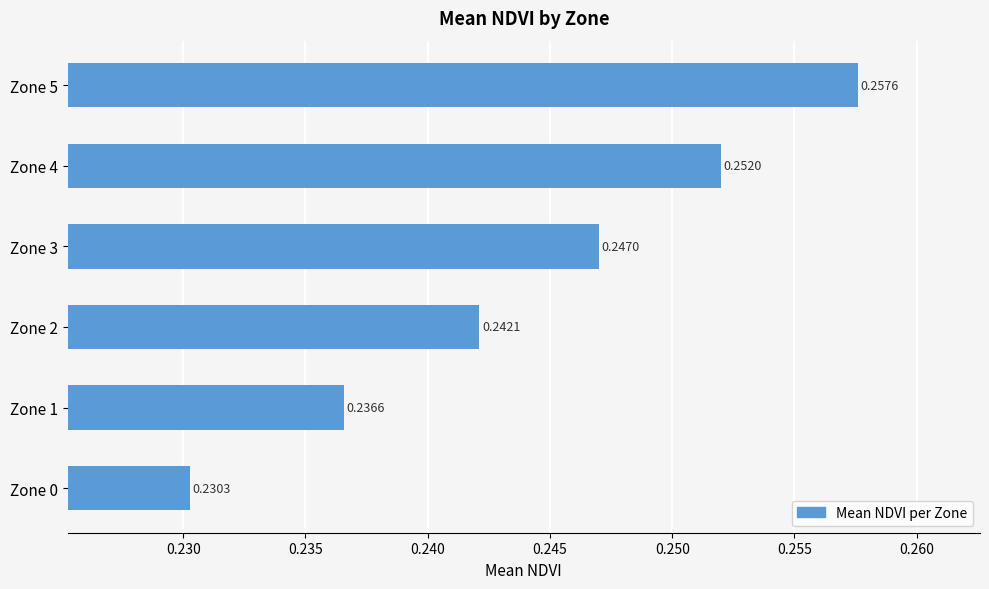

What is the sum of all values?

1.5